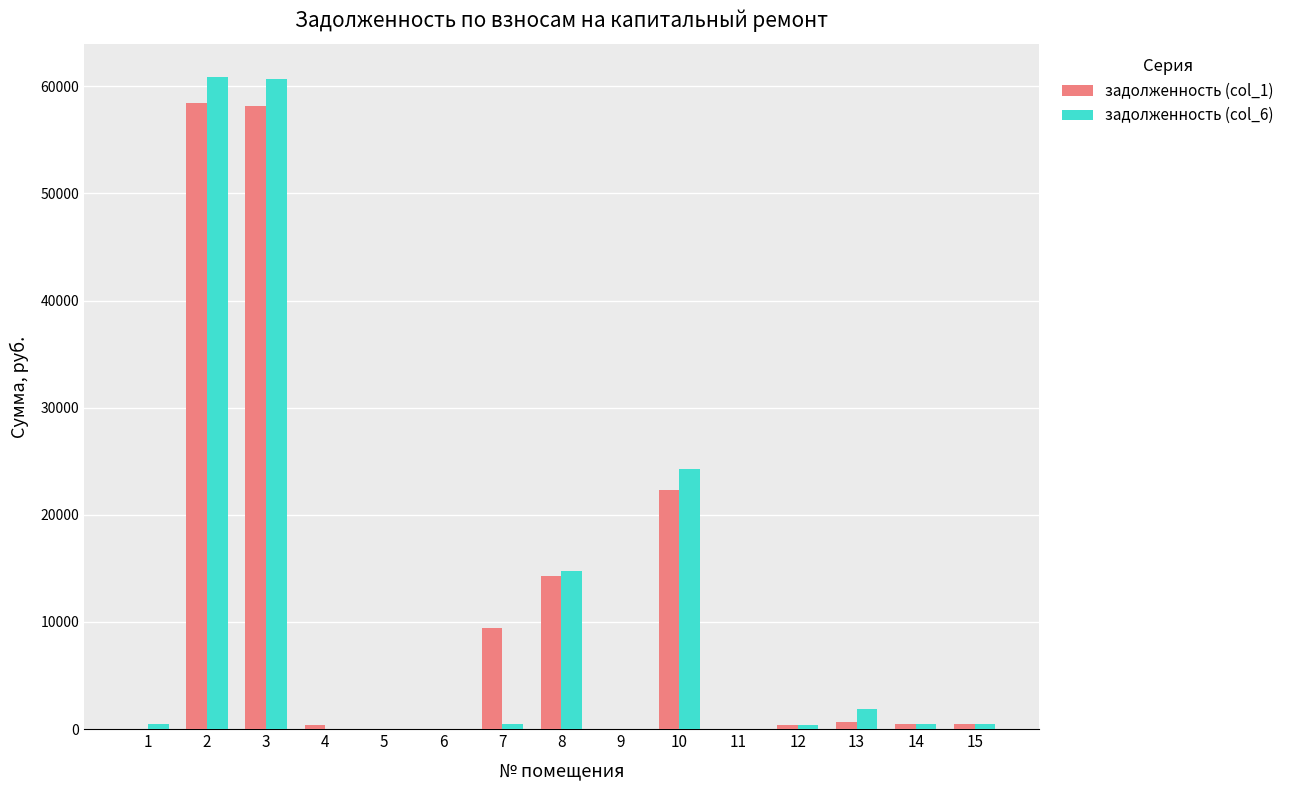

What is the average value of the задолженность (col_6) series?

10985.8